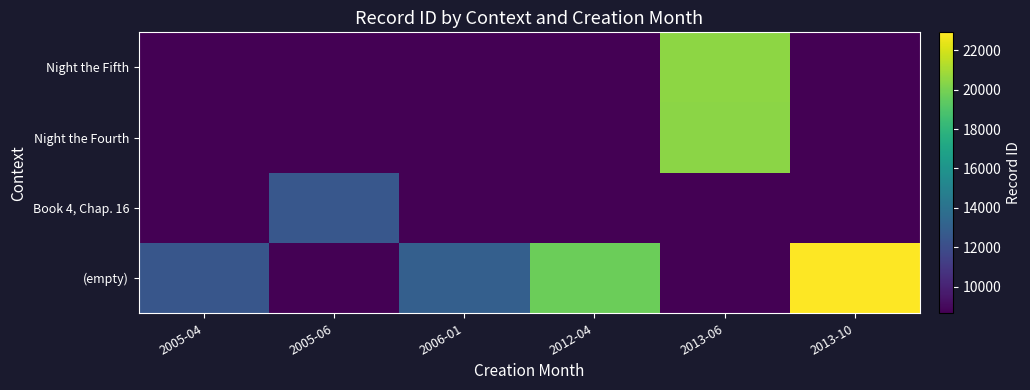

Reading left to right, list all the values displayed in this chart.

(empty): 2005-04=12453	2005-06=8644	2006-01=12953	2012-04=19734	2013-06=8644	2013-10=22912
Book 4, Chap. 16: 2005-04=8644	2005-06=12511	2006-01=8644	2012-04=8644	2013-06=8644	2013-10=8644
Night the Fourth: 2005-04=8644	2005-06=8644	2006-01=8644	2012-04=8644	2013-06=20436	2013-10=8644
Night the Fifth: 2005-04=8644	2005-06=8644	2006-01=8644	2012-04=8644	2013-06=20499	2013-10=8644